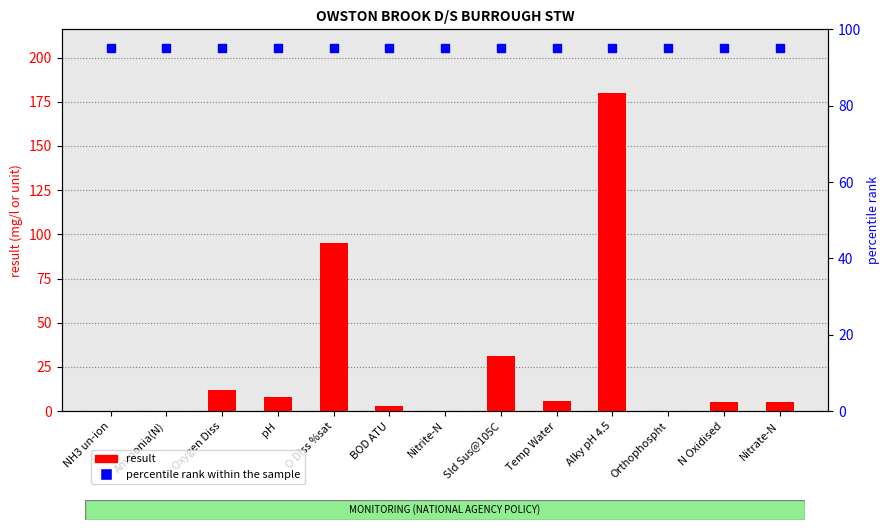

Which series has the largest total across all categories?

percentile rank within the sample